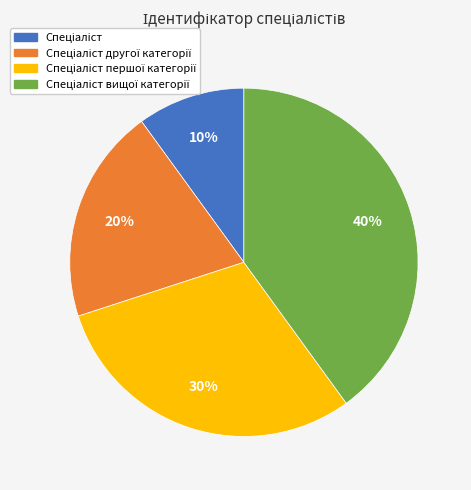

Is there any slice that represents more than half of the pie?

No